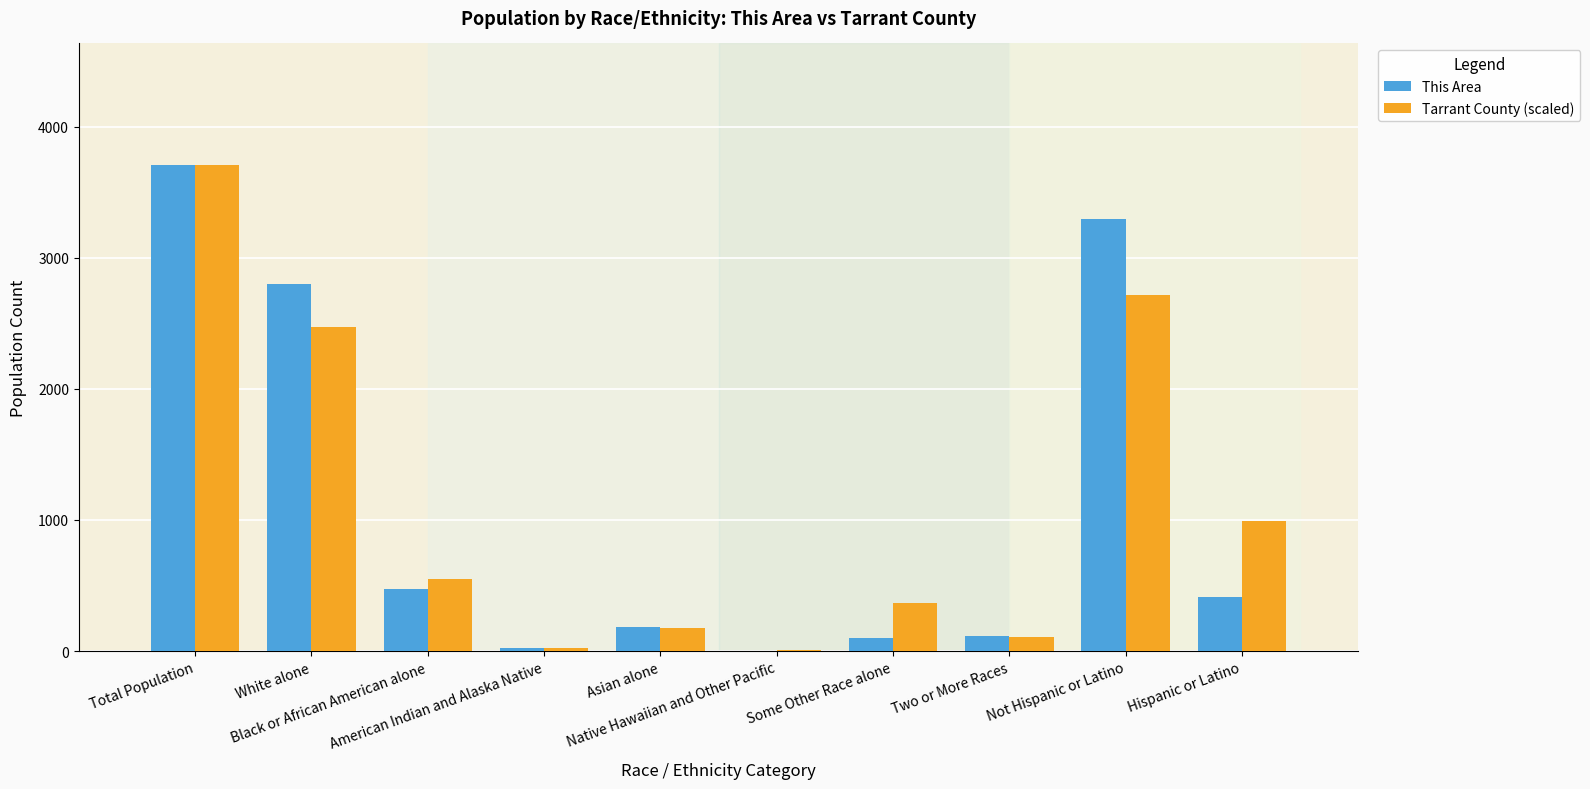

What is the sum of all Tarrant County (scaled) values?

11121.0